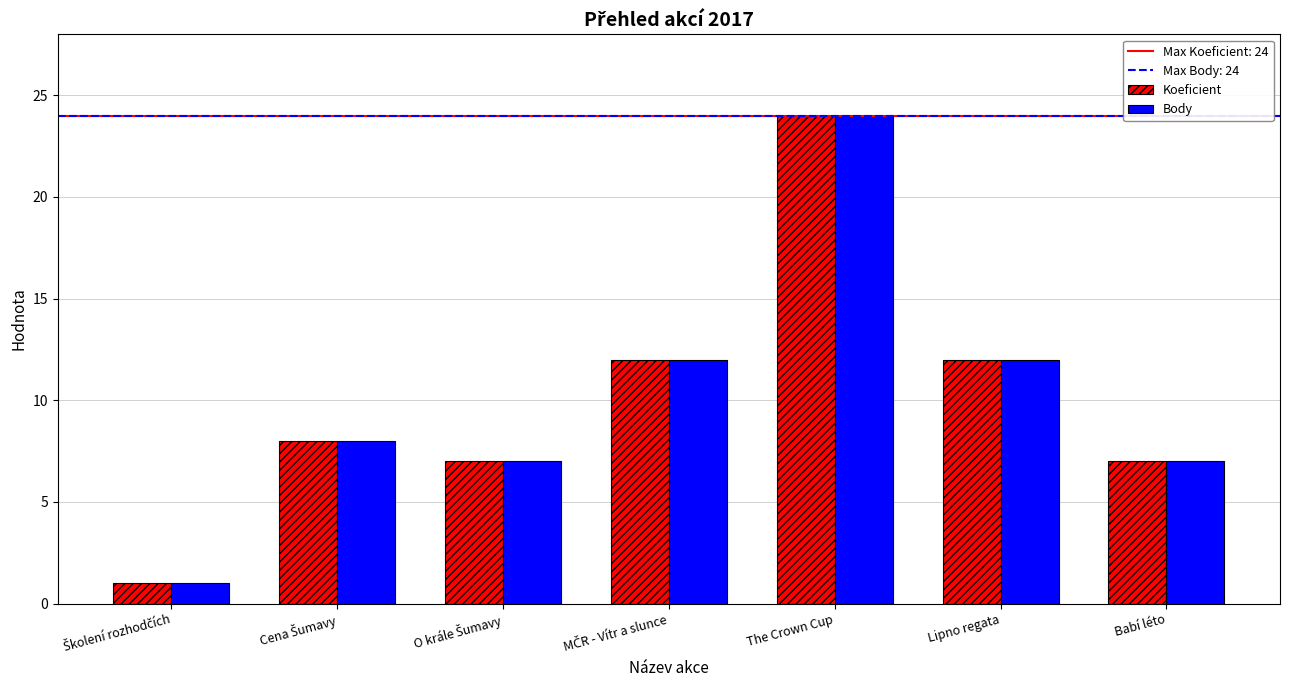

Reading left to right, transcribe all the data shown in this chart.

Koeficient: 1	8	7	12	24	12	7
Body: 1	8	7	12	24	12	7